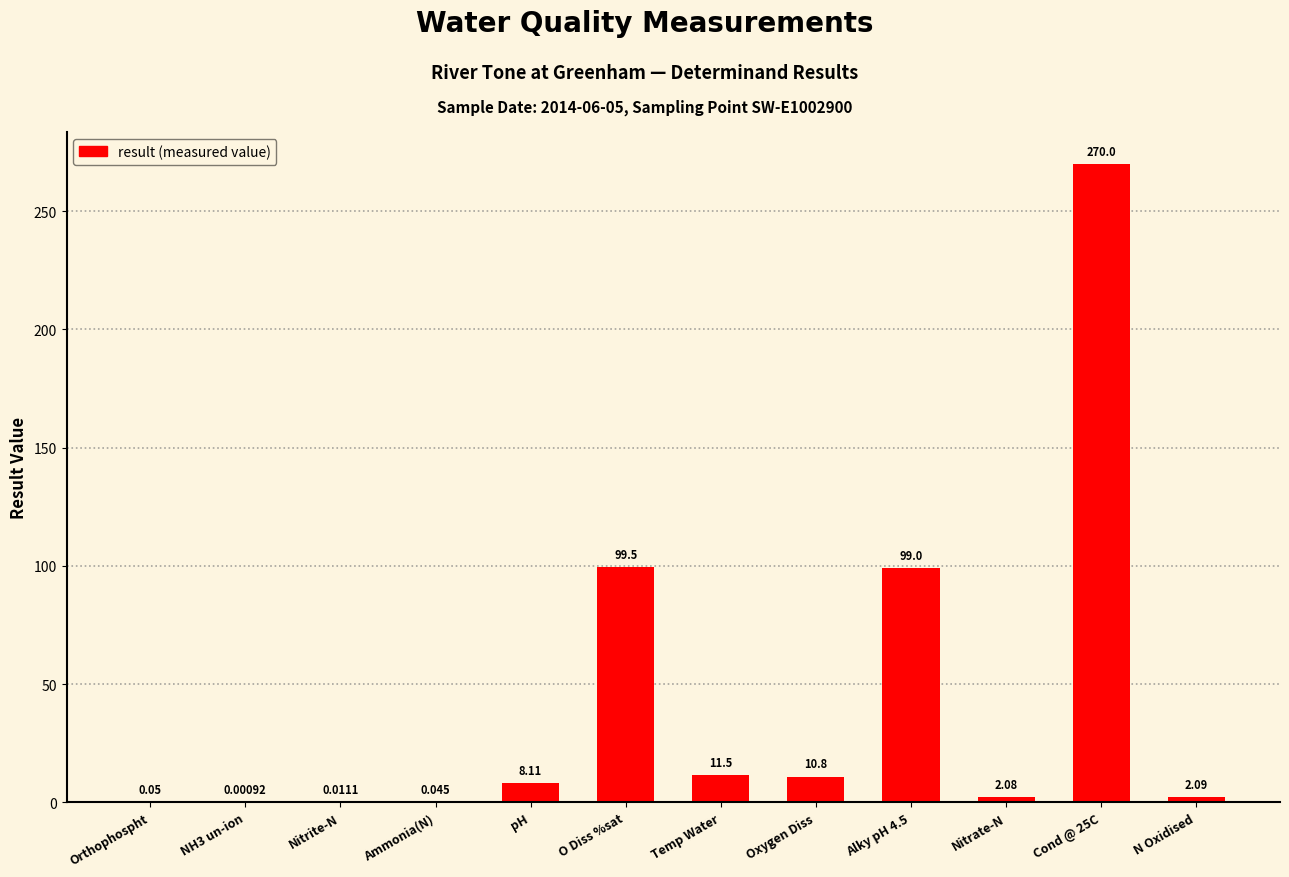

Where does the data first go above 8?

pH